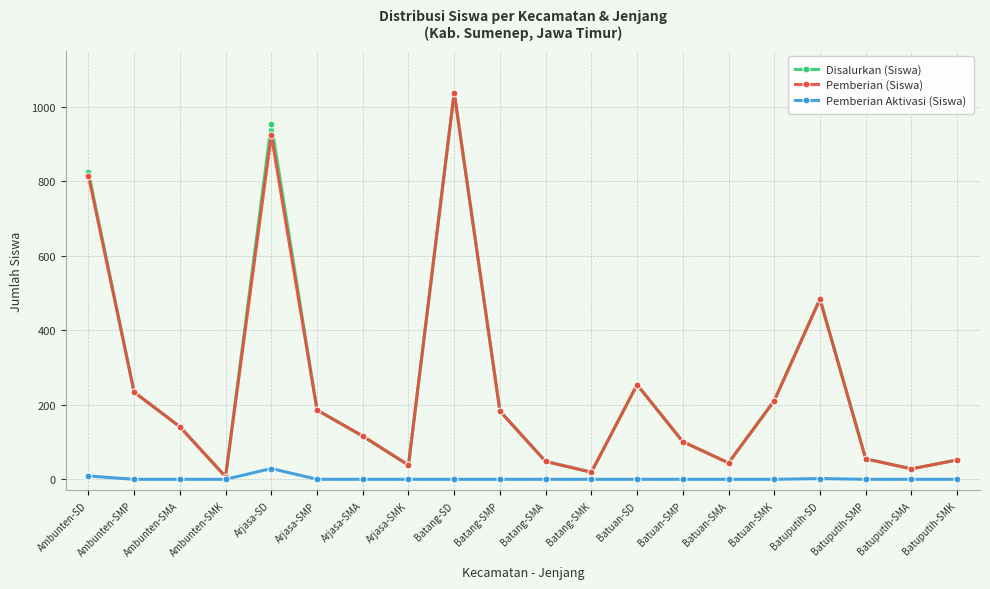

Is it true that Pemberian (Siswa) equals 19 at Batang-SMK?

True